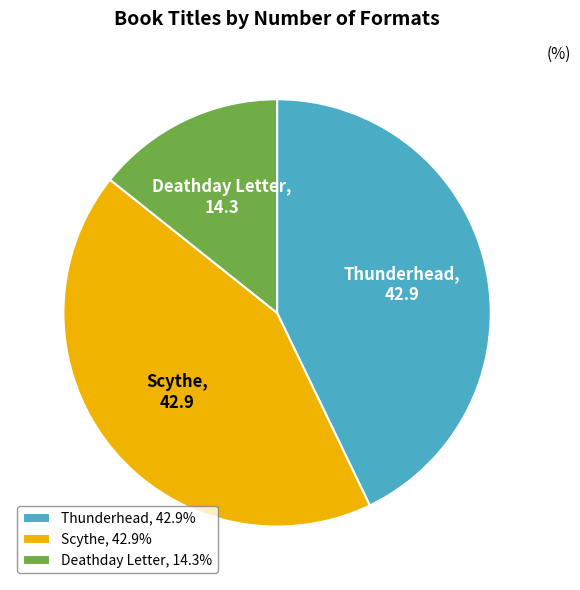

Count the number of slices in the pie.

3